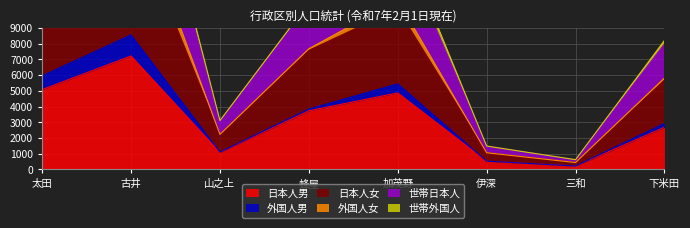

List the labels in order of 日本人男 value, largest first.

古井, 太田, 加茂野, 蜂屋, 下米田, 山之上, 伊深, 三和